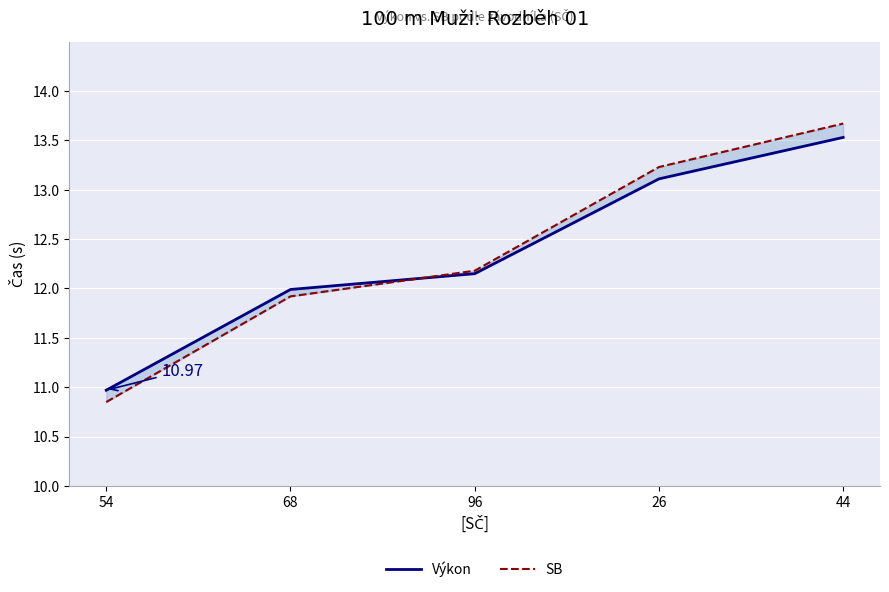

True or false: Výkon has a value of 16.2 at 96.

False